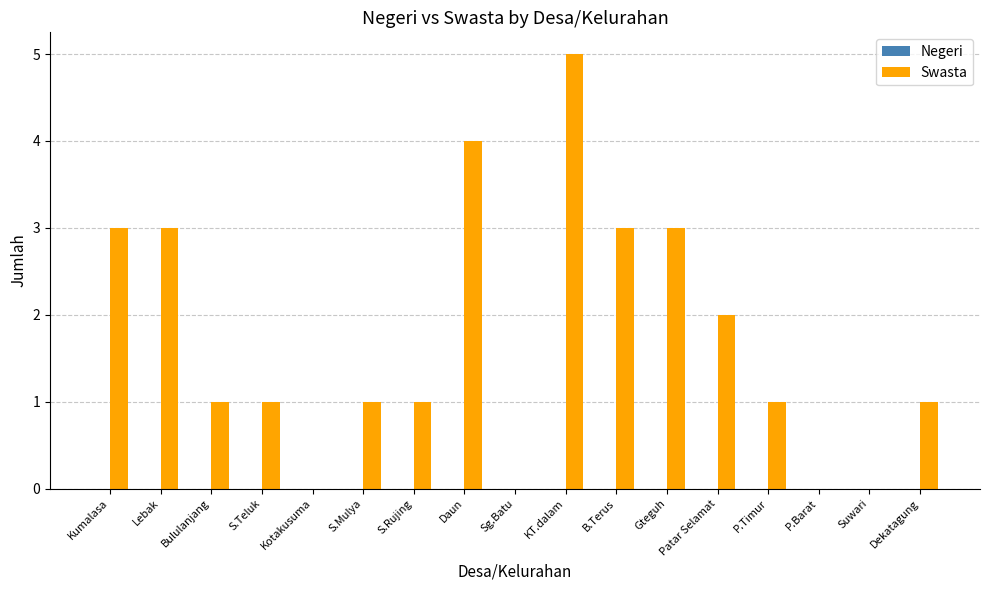

True or false: the data shows 0 at P.Timur.

False